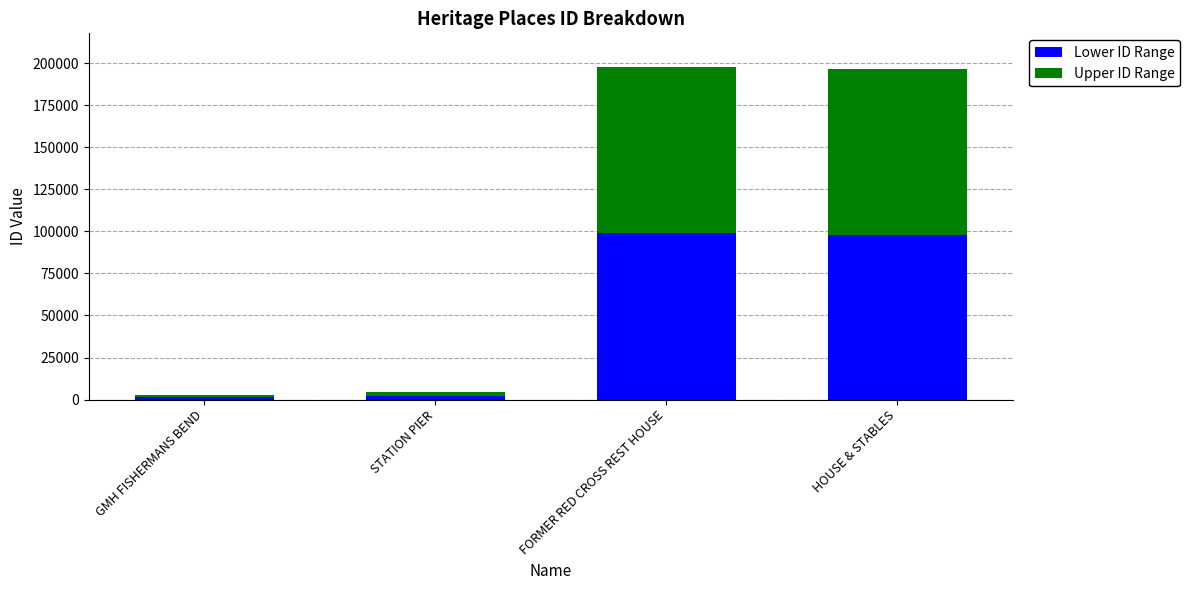

What is the total value across all series at FORMER RED CROSS REST HOUSE?

197957